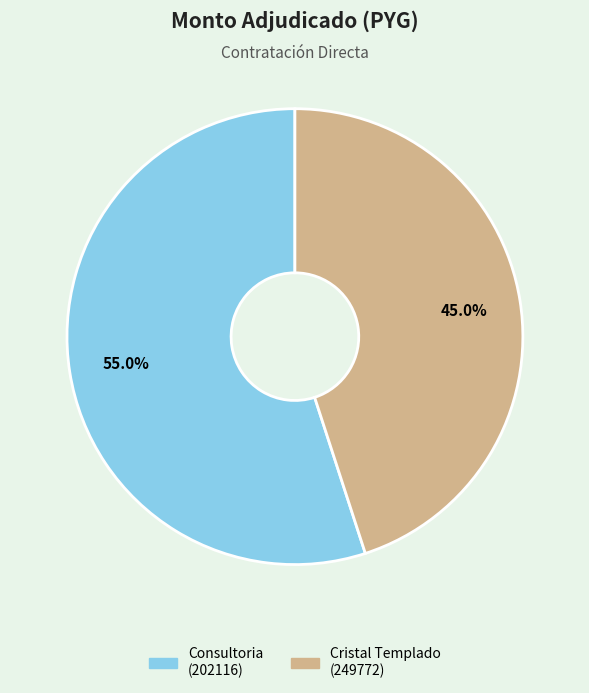

Is there a majority slice in this chart?

Yes